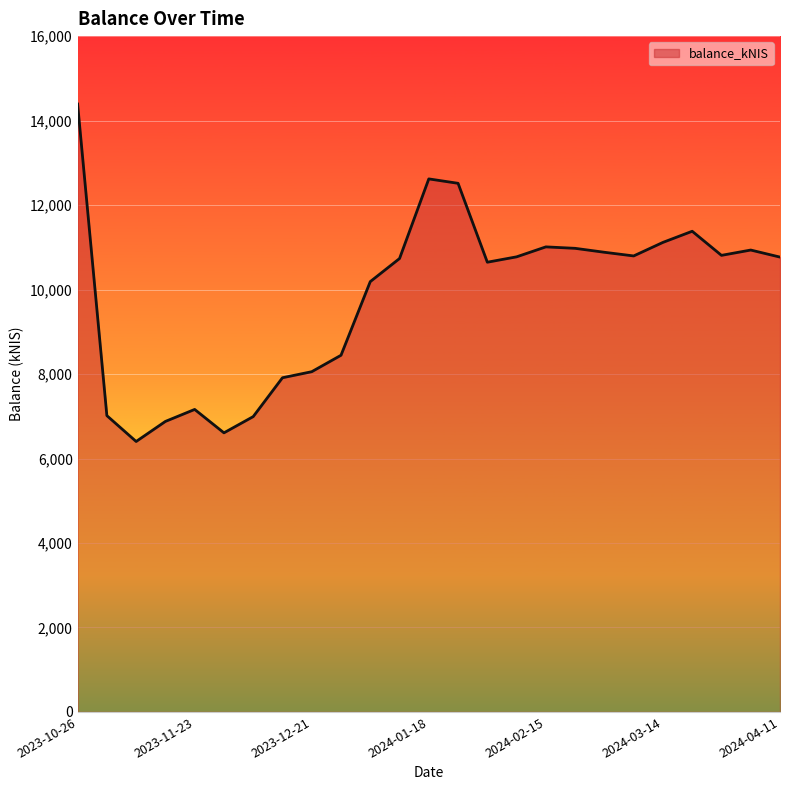

What is the difference between the maximum and minimum values?

7989.1